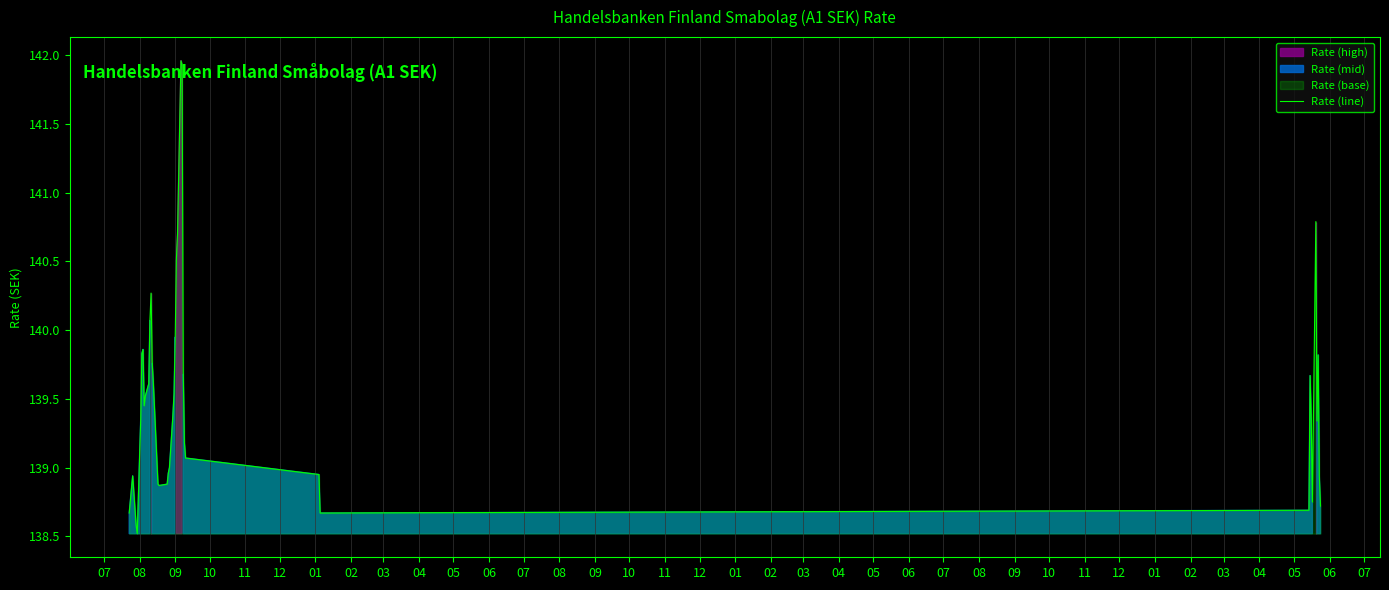

How many points are higher than both their immediate neighbors (excluding endpoints)?

7